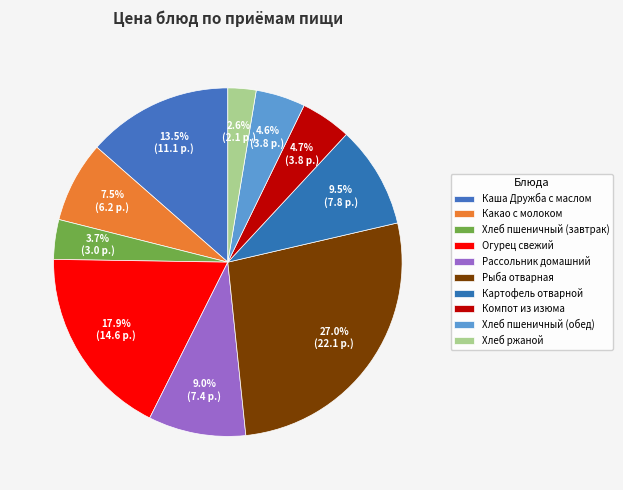

Count the number of slices in the pie.

10